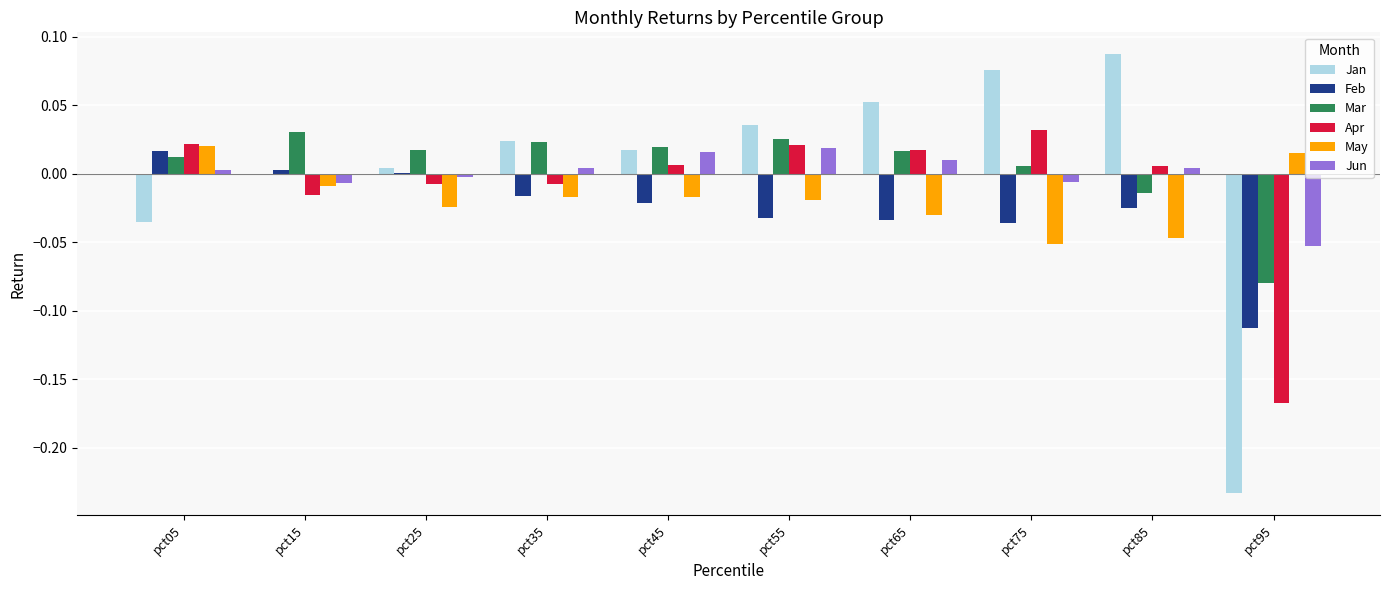

Is the value of May at pct45 greater than the value of Jan at pct35?

No